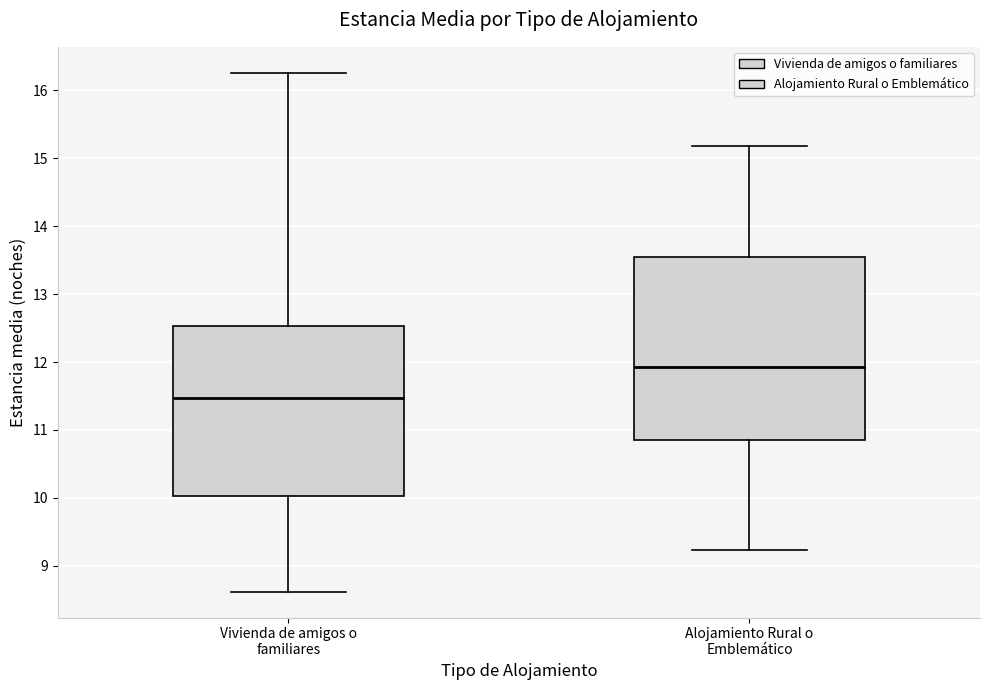

Which box has the lowest median line?

Vivienda de amigos o familiares